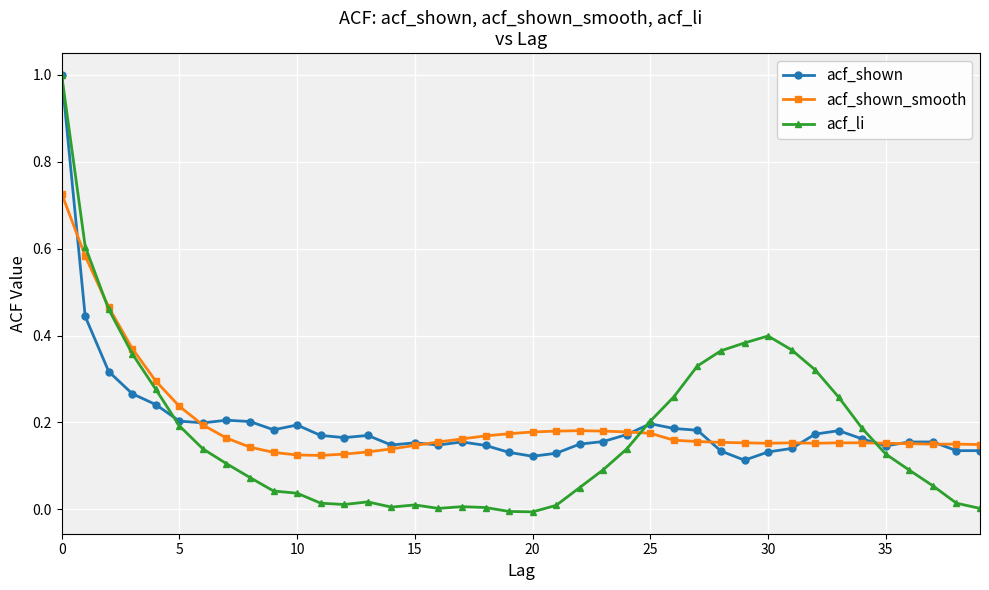

True or false: acf_shown has more than 0 interior local peaks.

True